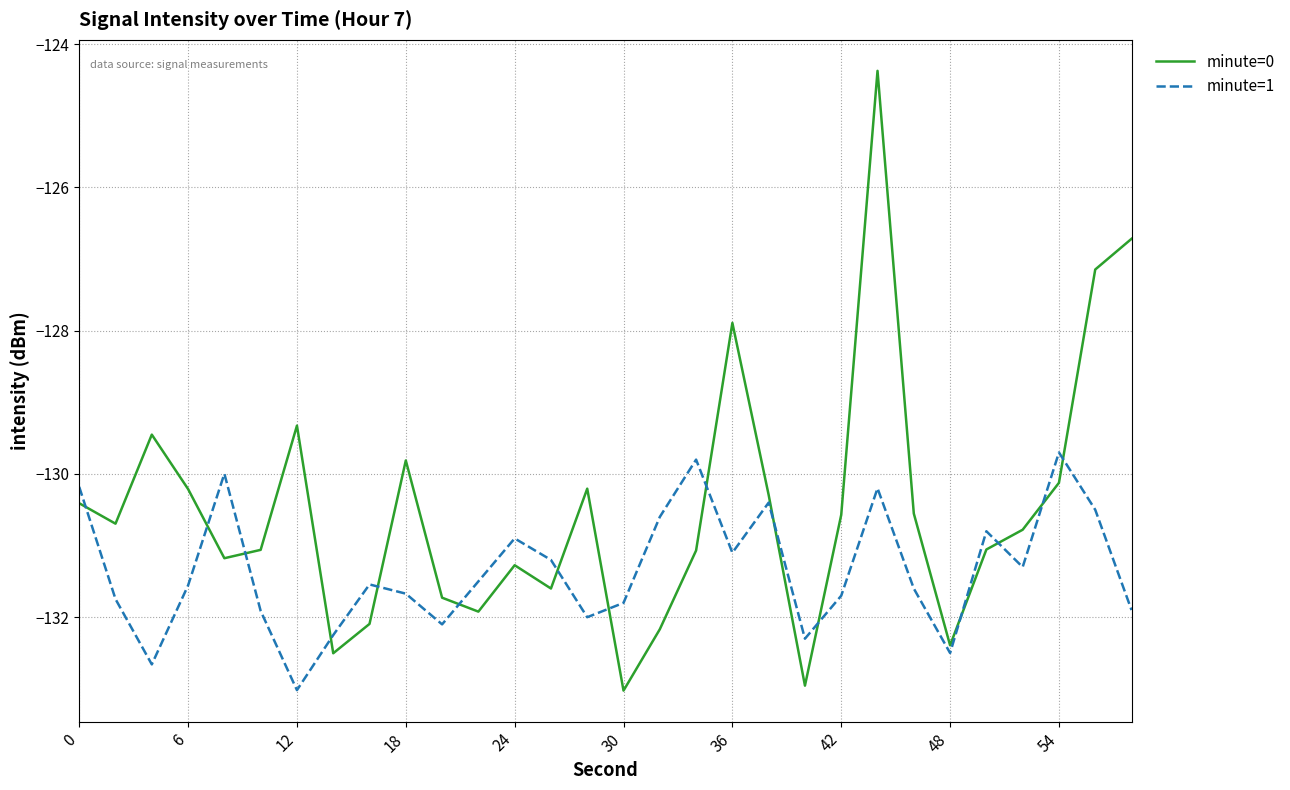

Which series has the largest total across all categories?

minute=0